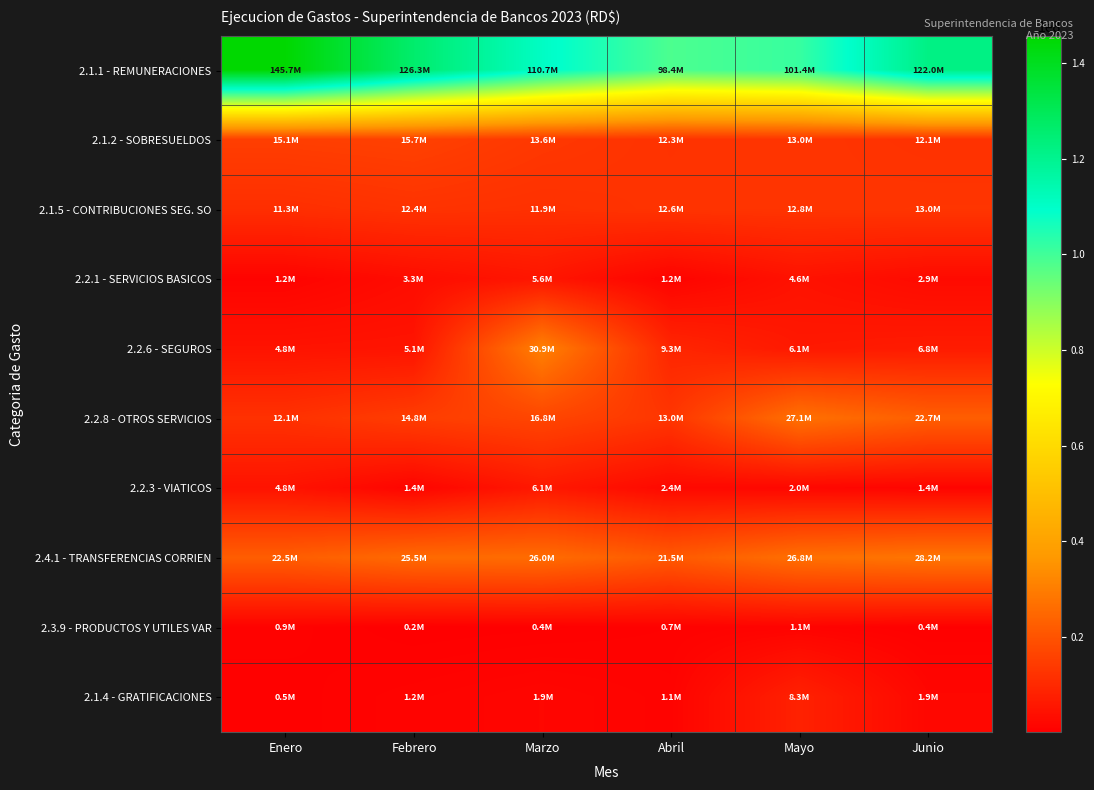

Which series has the widest spread of values?

2.1.1 - REMUNERACIONES